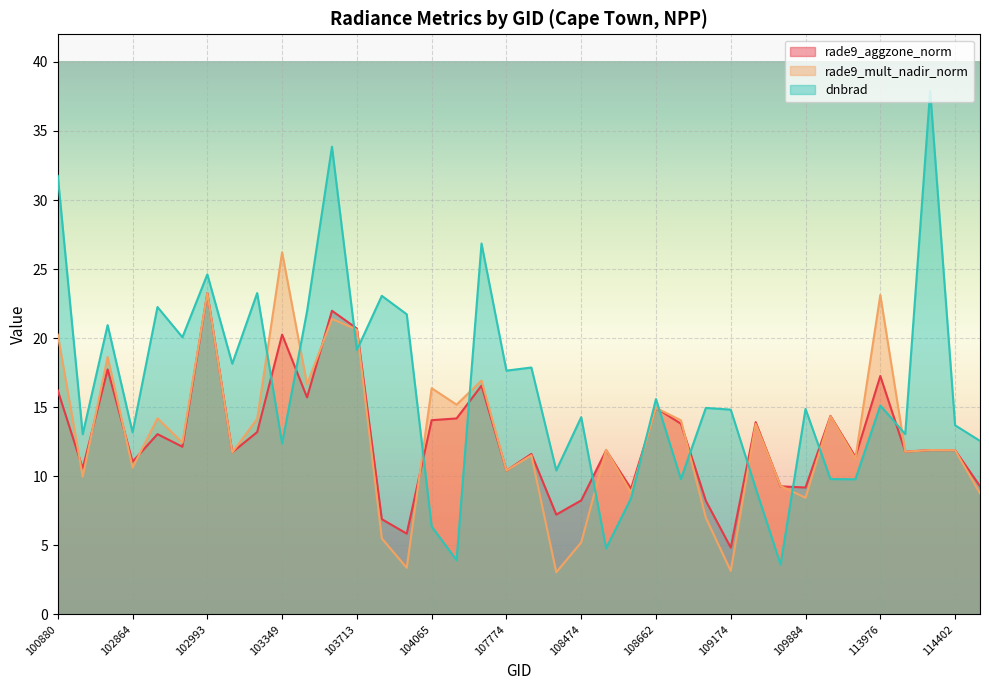

At which label is rade9_aggzone_norm closest to 14?

104065